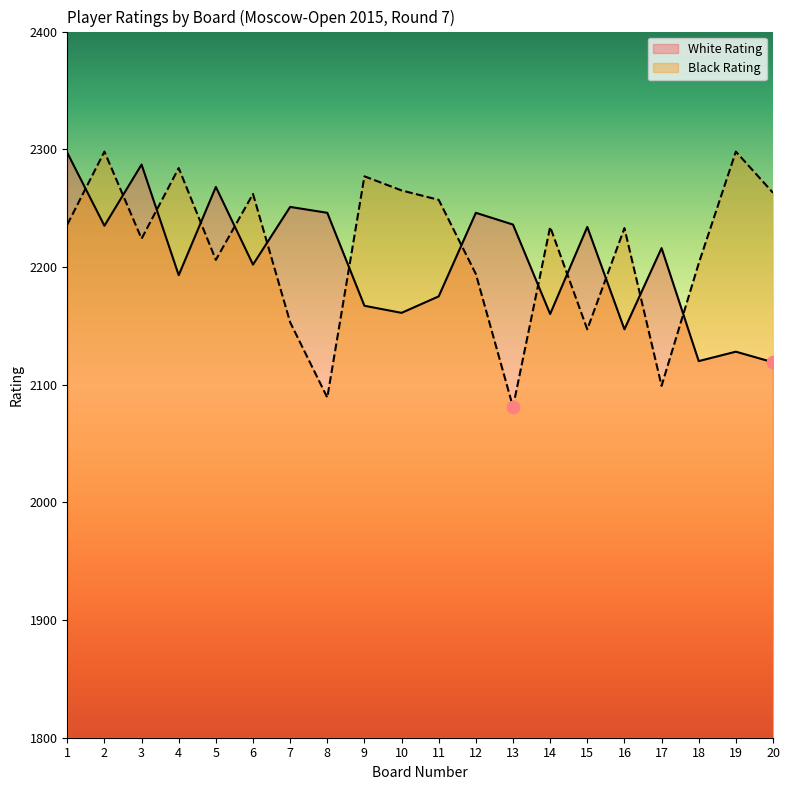

Which series contains the highest Y value?

Black Rating